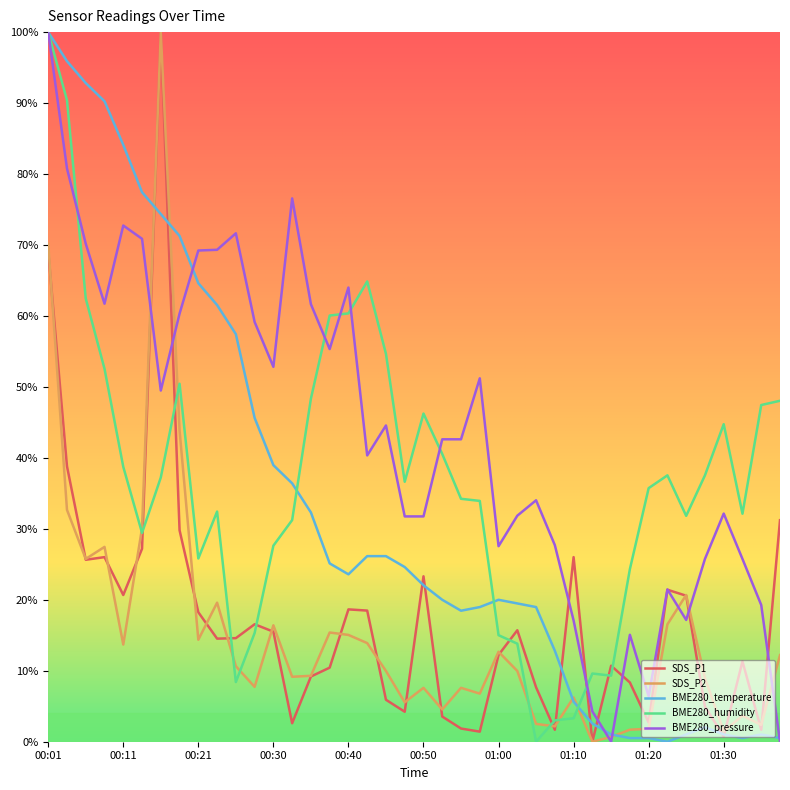

Does the chart display data point markers on the line(s)?

No